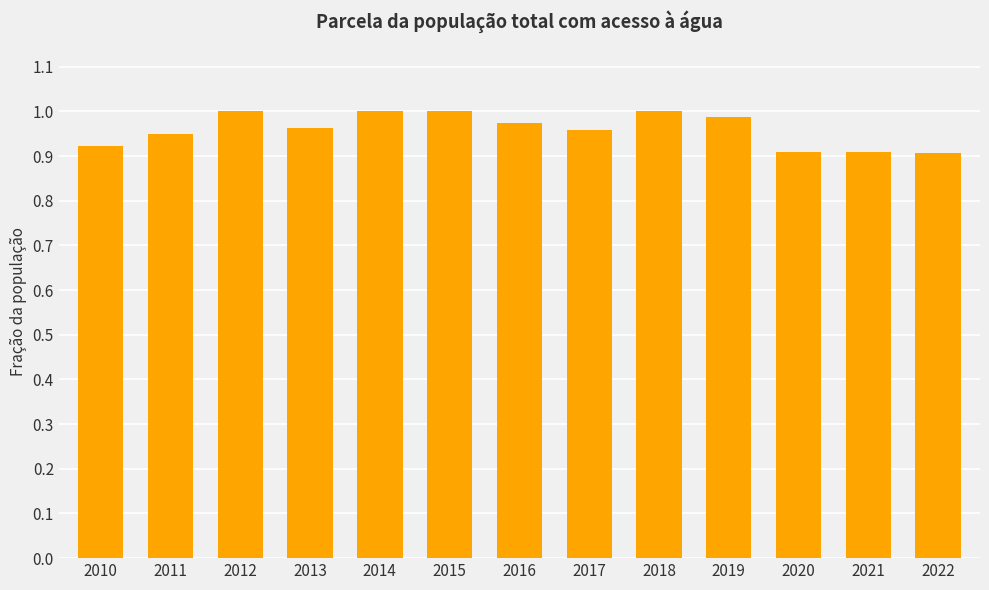

The chart shows a value of 1.0 at 2019. True or false?

True